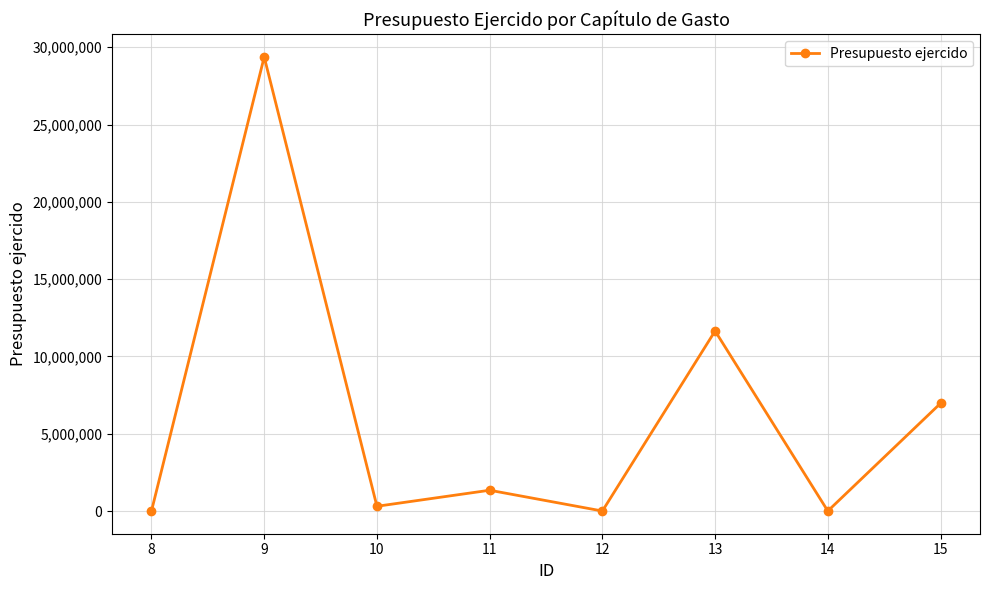

Count the number of categories in the chart.

8